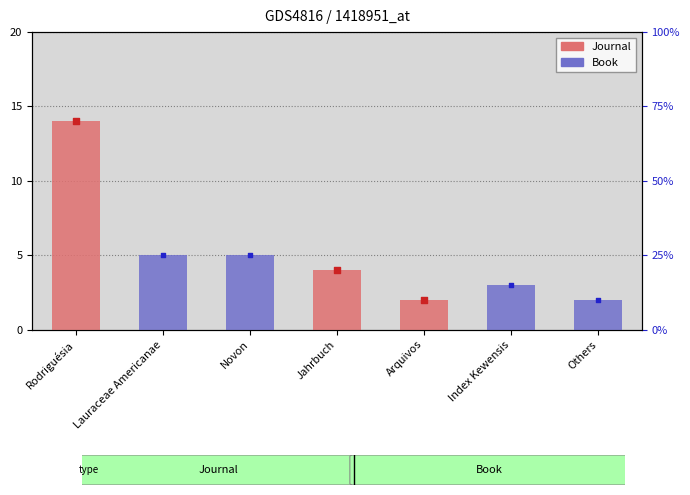

Which series has the largest total across all categories?

Journal